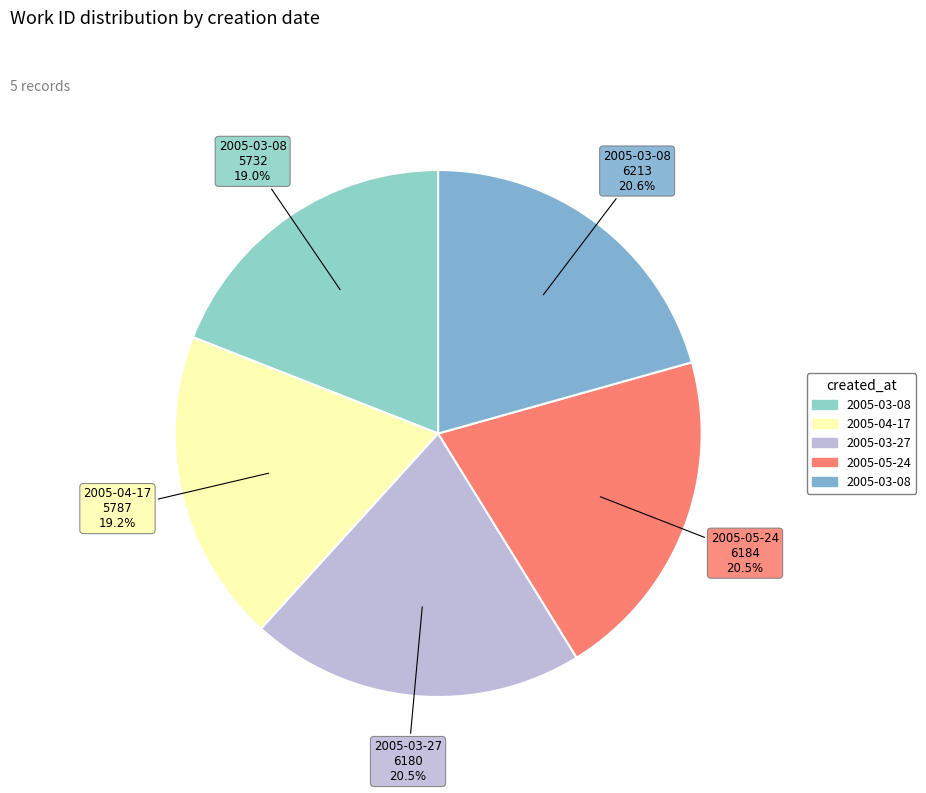

Does any single category account for the majority?

No